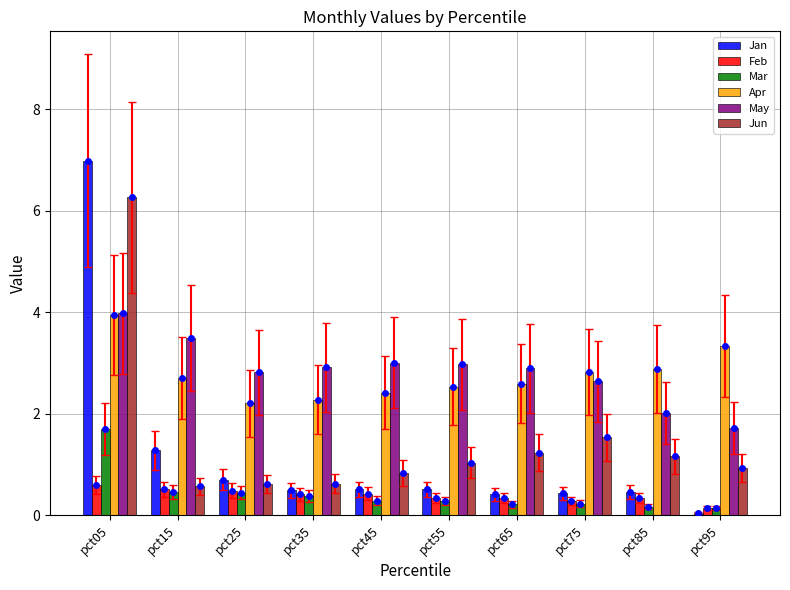

Is the value of Jan at pct55 greater than the value of May at pct65?

No